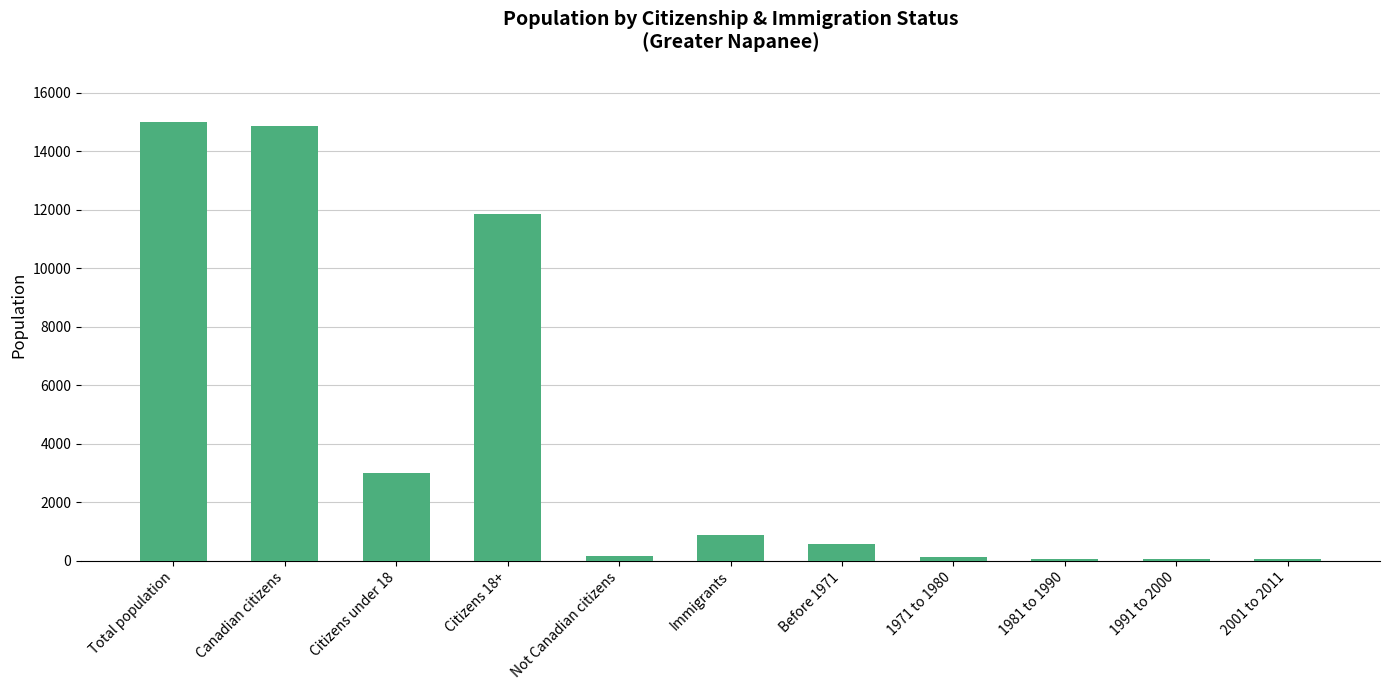

Is it true that the value at Total population is 23810?

False